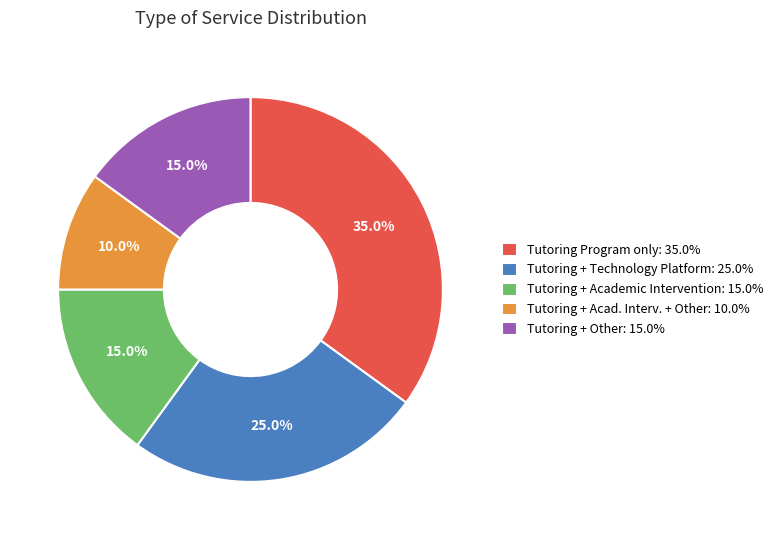

Count the number of slices in the pie.

5